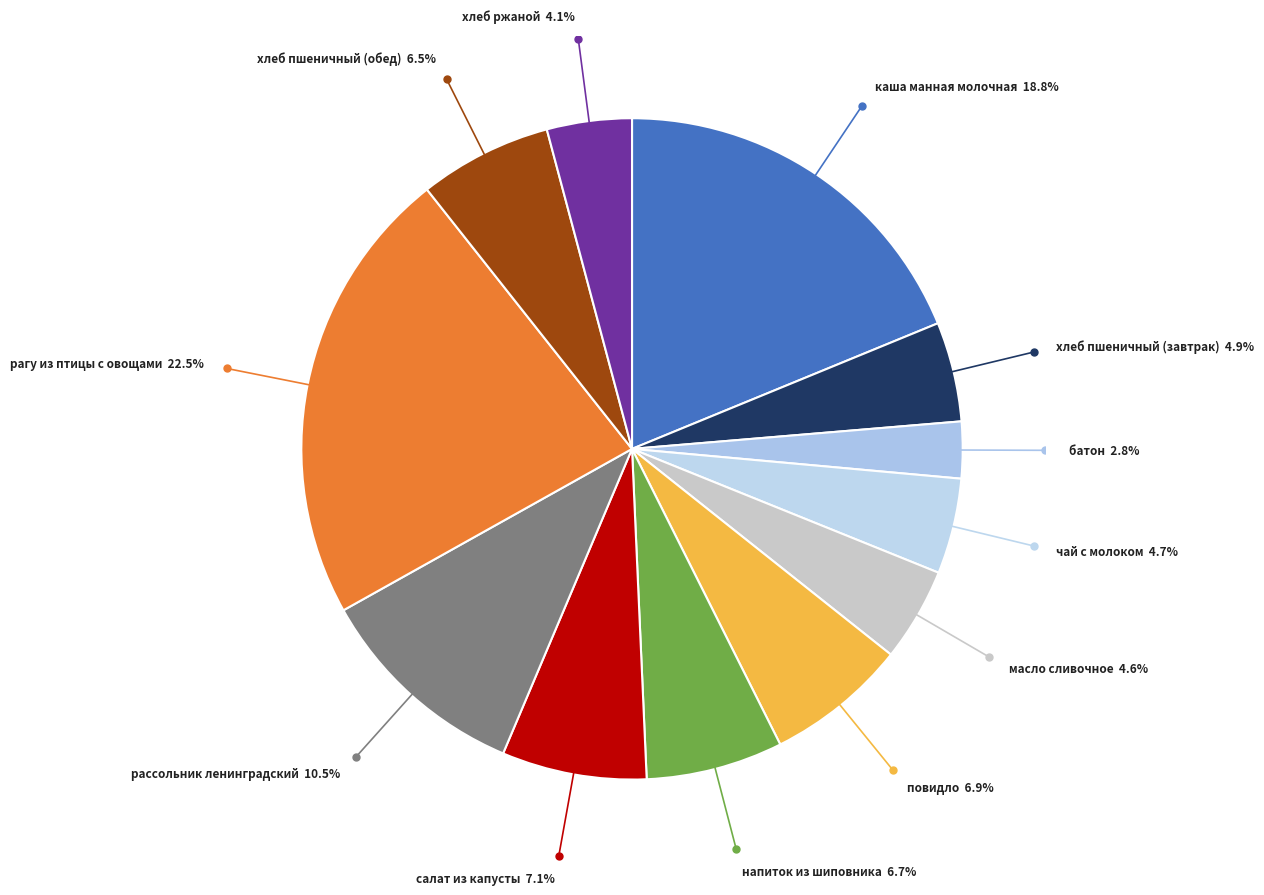

What is the largest slice in the pie chart?

рагу из птицы с овощами